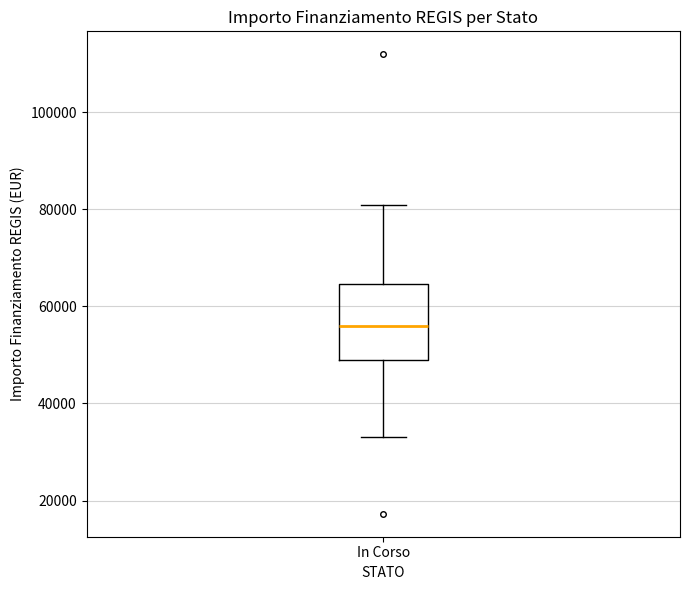

Read this box plot against the y-axis: the position of the median line, the range covered by the box, and the ends of both whiskers. The values are not printed on the chart, so give them approximately, as read against the axis.

median 56000, box 50000 to 64000, whiskers 32000 to 80000